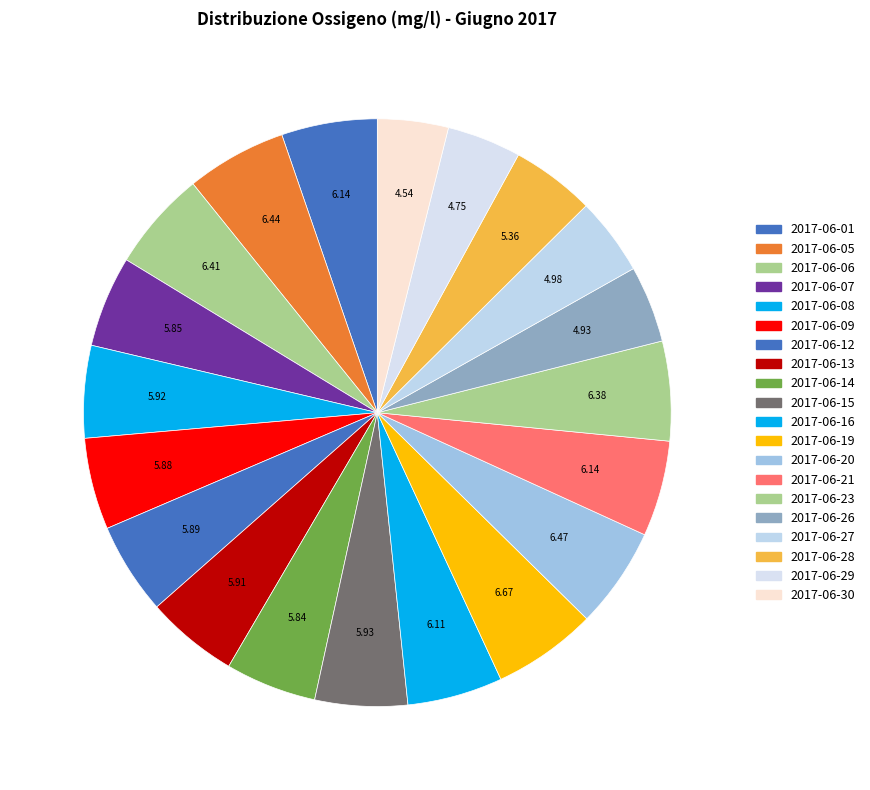

True or false: 2017-06-28 accounts for 5% of the total.

True